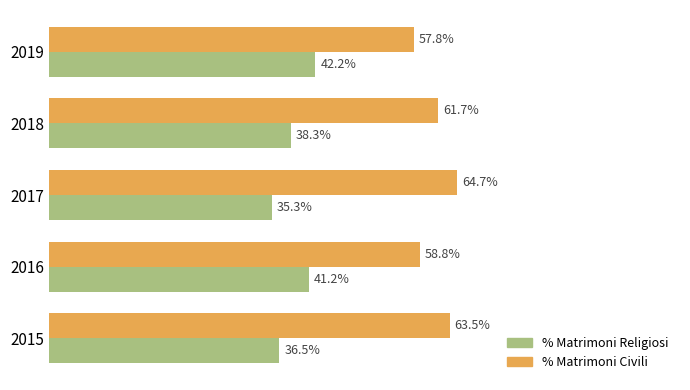

List the labels in order of % Matrimoni Religiosi value, largest first.

2019, 2016, 2018, 2015, 2017